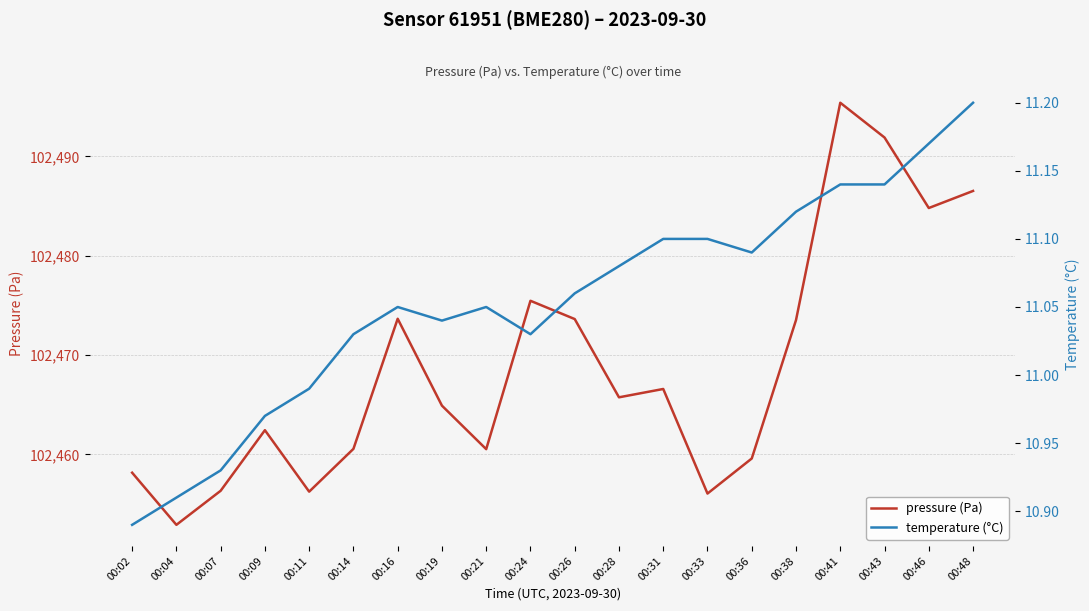

True or false: pressure (Pa) has a value of 102460.6 at 00:14.

True